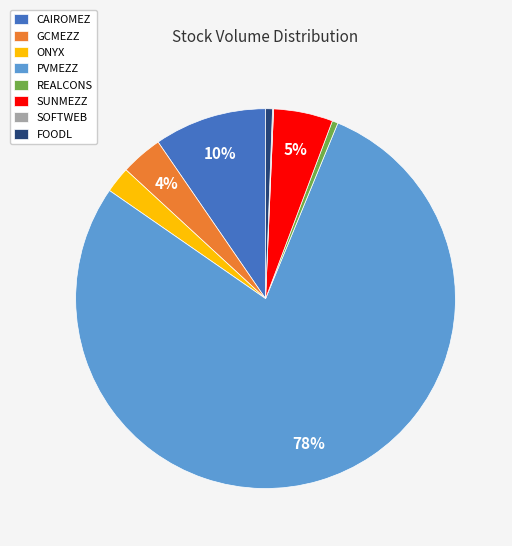

To the nearest percent, what portion does ONYX represent?

2%